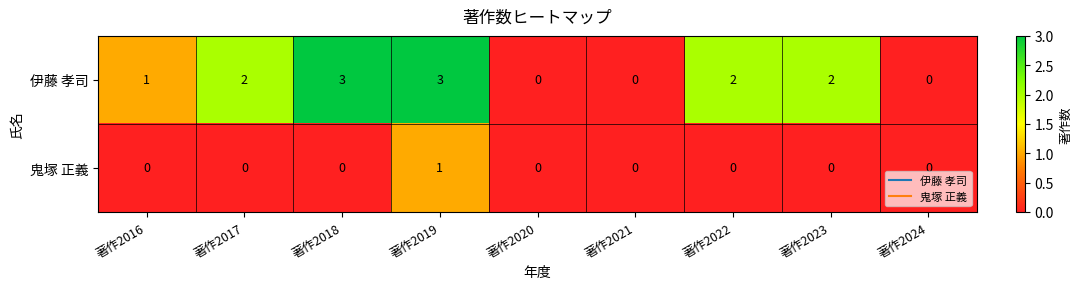

What is the spread (max minus min) of values at 著作2018?

3